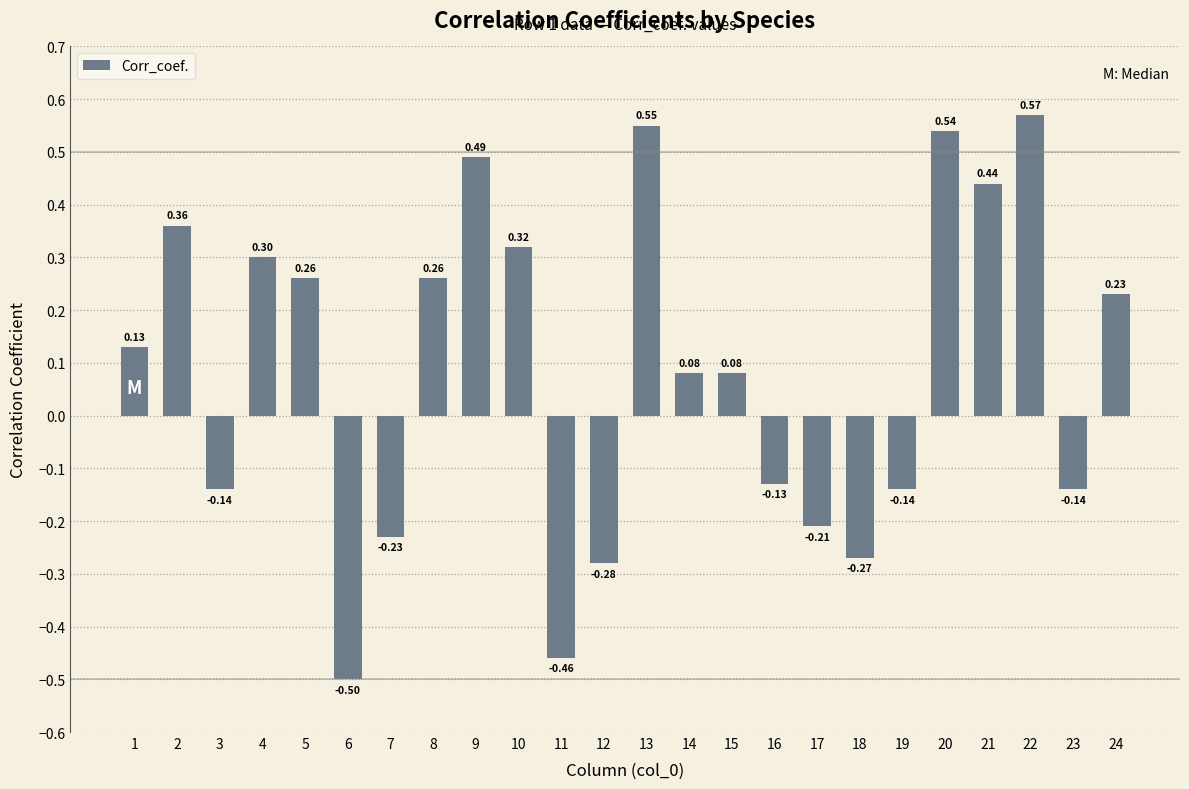

How many negative values are there?

10